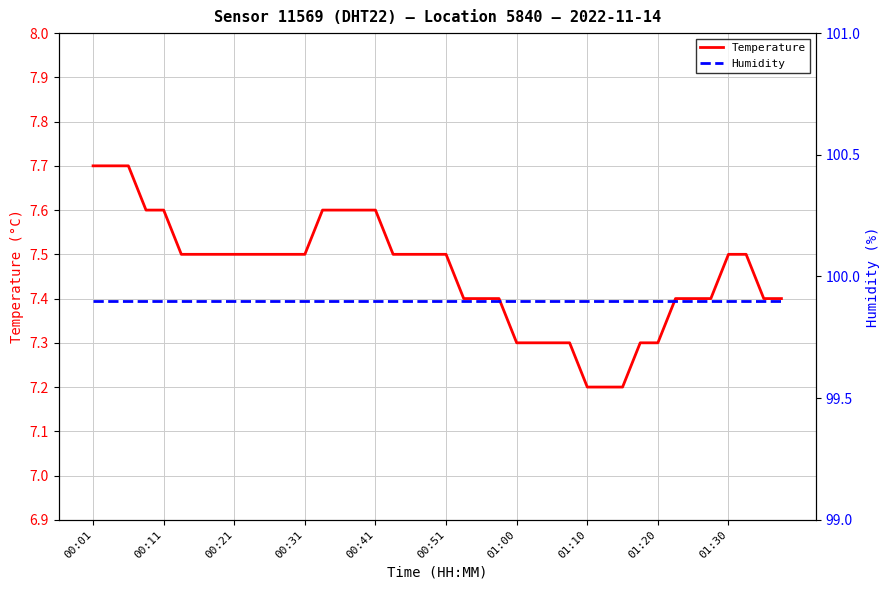

The Temperature series shows 7.6 at 00:11. True or false?

True